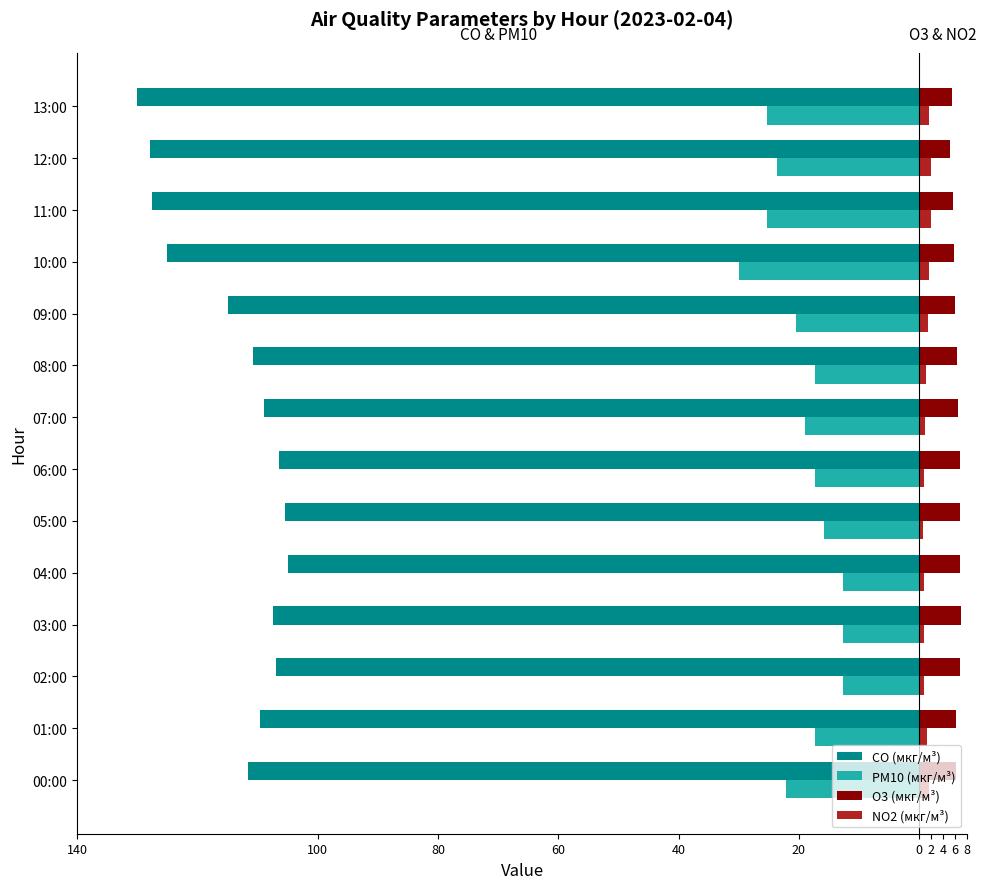

What are all the series names shown in the legend?

CO (мкг/м³), PM10 (мкг/м³), O3 (мкг/м³), NO2 (мкг/м³)